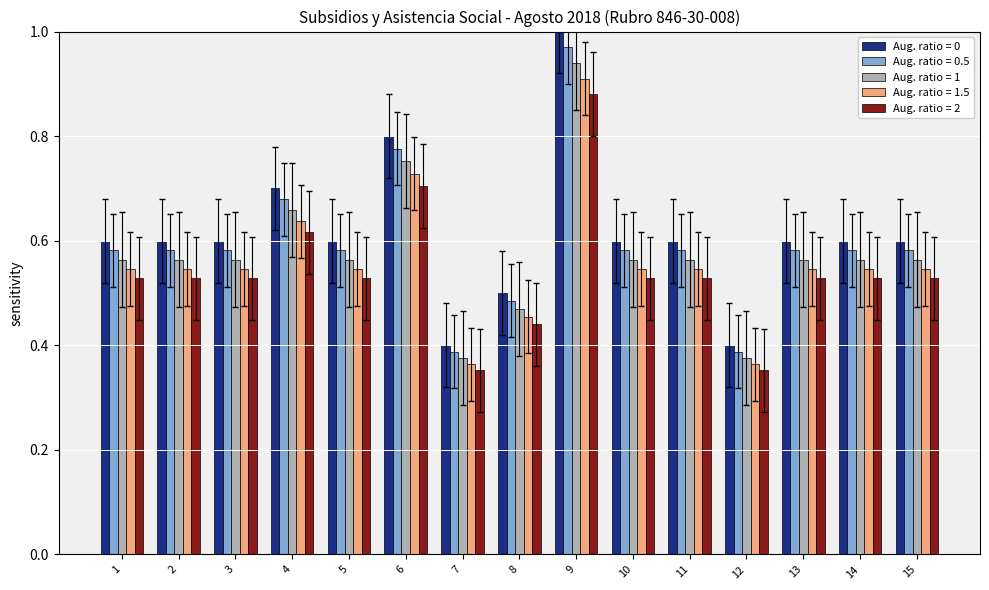

How many groups of bars are there?

15